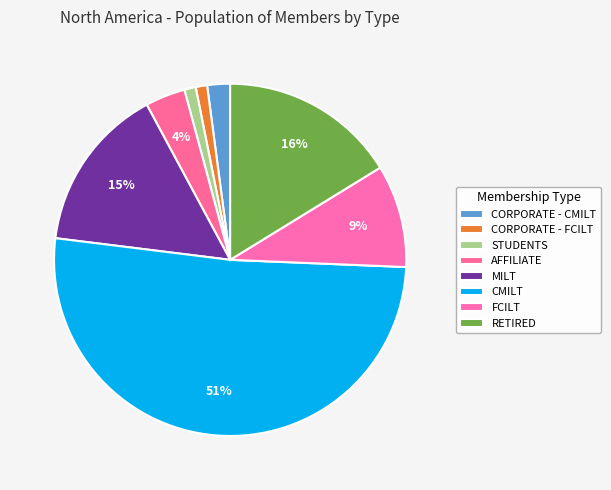

To the nearest percent, what percentage of the pie is MILT?

15%